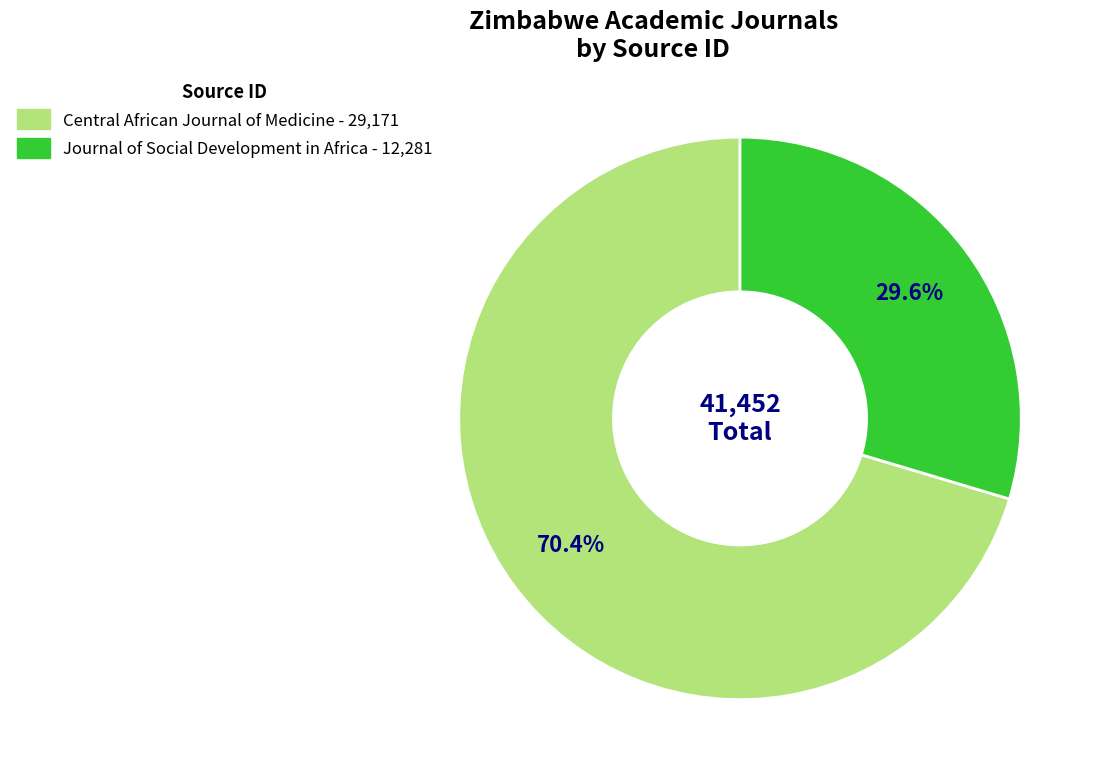

Between Central African Journal of Medicine and Journal of Social Development in Africa, which is larger?

Central African Journal of Medicine